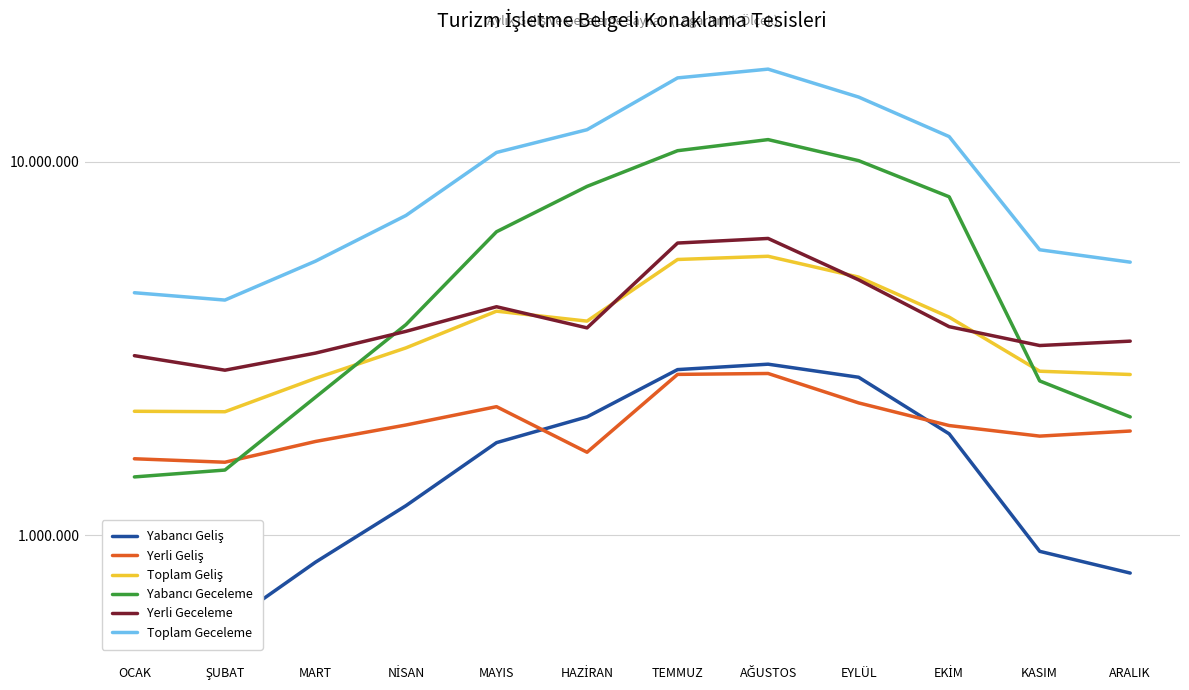

Reading left to right, what are all the values shown in this chart?

Yabancı Geliş: OCAK=544613	ŞUBAT=572461	MART=847127	NİSAN=1200337	MAYIS=1769774	HAZİRAN=2074134	TEMMUZ=2775714	AĞUSTOS=2869977	EYLÜL=2647809	EKİM=1868509	KASIM=905844	ARALIK=792301
Yerli Geliş: OCAK=1602381	ŞUBAT=1568582	MART=1782607	NİSAN=1973044	MAYIS=2208877	HAZİRAN=1667997	TEMMUZ=2695053	AĞUSTOS=2710025	EYLÜL=2260694	EKİM=1966379	KASIM=1842350	ARALIK=1900992
Toplam Geliş: OCAK=2146994	ŞUBAT=2141043	MART=2629734	NİSAN=3173381	MAYIS=3978651	HAZİRAN=3742131	TEMMUZ=5470767	AĞUSTOS=5580002	EYLÜL=4908503	EKİM=3834888	KASIM=2748194	ARALIK=2693293
Yabancı Geceleme: OCAK=1432771	ŞUBAT=1494699	MART=2341249	NİSAN=3662775	MAYIS=6490157	HAZİRAN=8582886	TEMMUZ=10694578	AĞUSTOS=11451562	EYLÜL=10057816	EKİM=8050600	KASIM=2588818	ARALIK=2073959
Yerli Geceleme: OCAK=3024581	ŞUBAT=2765678	MART=3072654	NİSAN=3513550	MAYIS=4089001	HAZİRAN=3589484	TEMMUZ=6054150	AĞUSTOS=6227795	EYLÜL=4825649	EKİM=3616179	KASIM=3219502	ARALIK=3307603
Toplam Geceleme: OCAK=4457352	ŞUBAT=4260377	MART=5413903	NİSAN=7176325	MAYIS=10579158	HAZİRAN=12172370	TEMMUZ=16748728	AĞUSTOS=17679357	EYLÜL=14883465	EKİM=11666779	KASIM=5808320	ARALIK=5381562